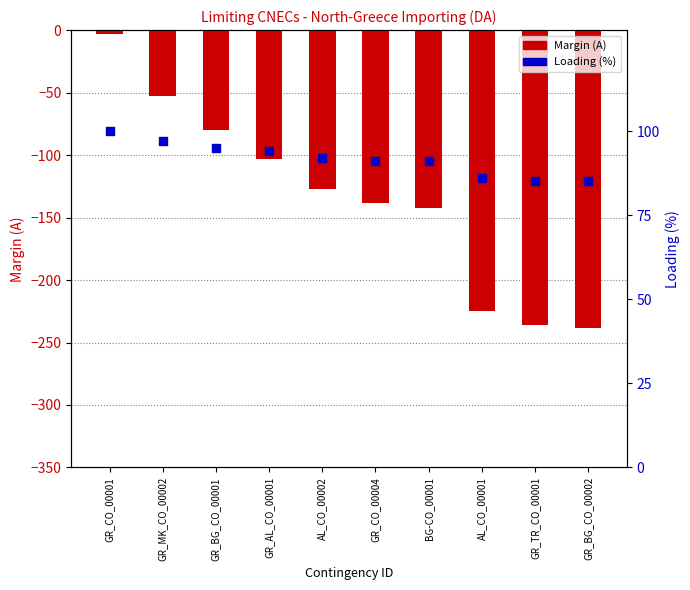

Which series has the largest total across all categories?

Loading (%)